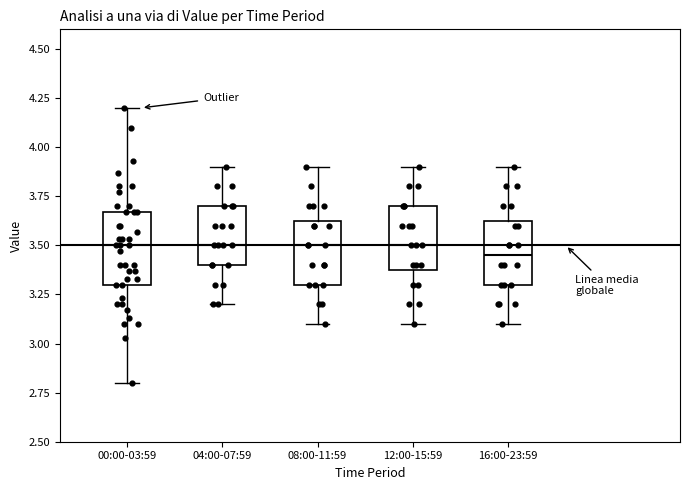

Reading left to right, transcribe this box plot: for each box, give where its median line is, the range the box spans, and where its two whiskers end, as read against the y-axis. The values are not printed on the chart, so give them approximately, as read against the axis.

00:00-03:59: median 3.50, box 3.30 to 3.65, whiskers 2.80 to 4.20
04:00-07:59: median 3.50, box 3.40 to 3.70, whiskers 3.20 to 3.90
08:00-11:59: median 3.50, box 3.30 to 3.65, whiskers 3.10 to 3.90
12:00-15:59: median 3.50, box 3.40 to 3.70, whiskers 3.10 to 3.90
16:00-23:59: median 3.45, box 3.30 to 3.65, whiskers 3.10 to 3.90